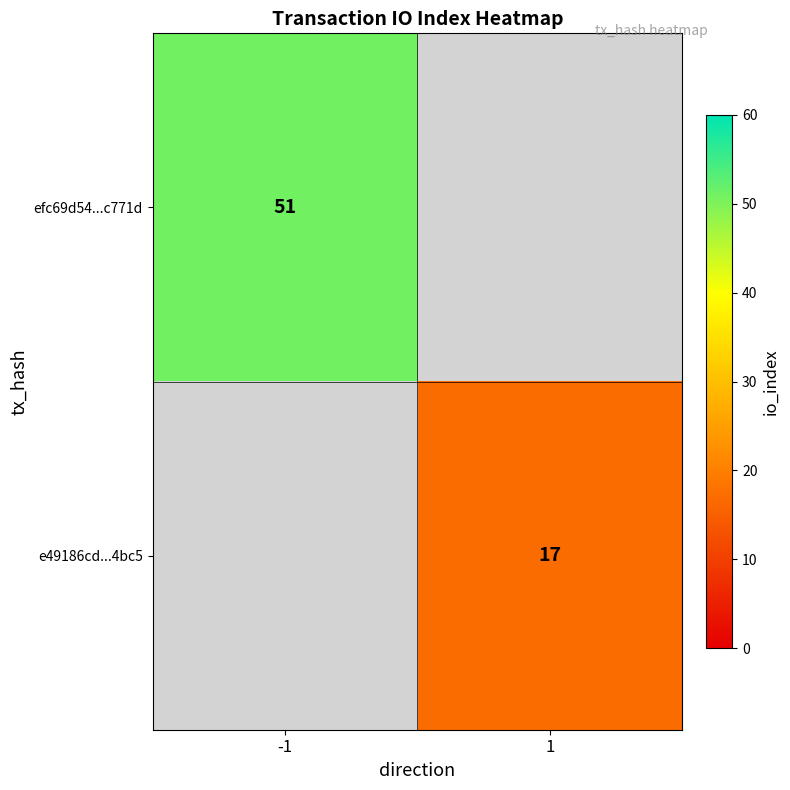

Which category has the lowest value across all series?

1